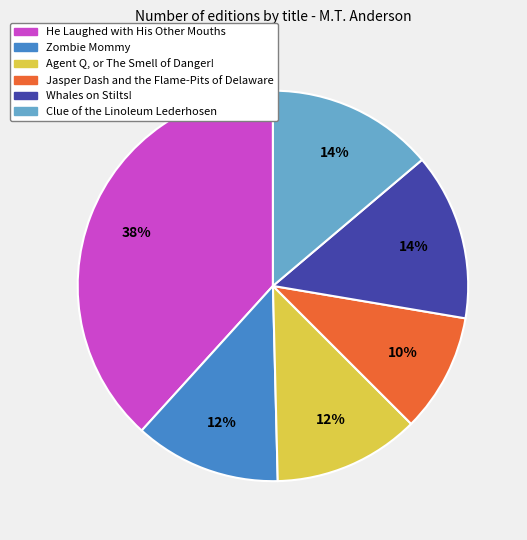

Is the sum of He Laughed with His Other Mouths and Jasper Dash and the Flame-Pits of Delaware greater than half?

No